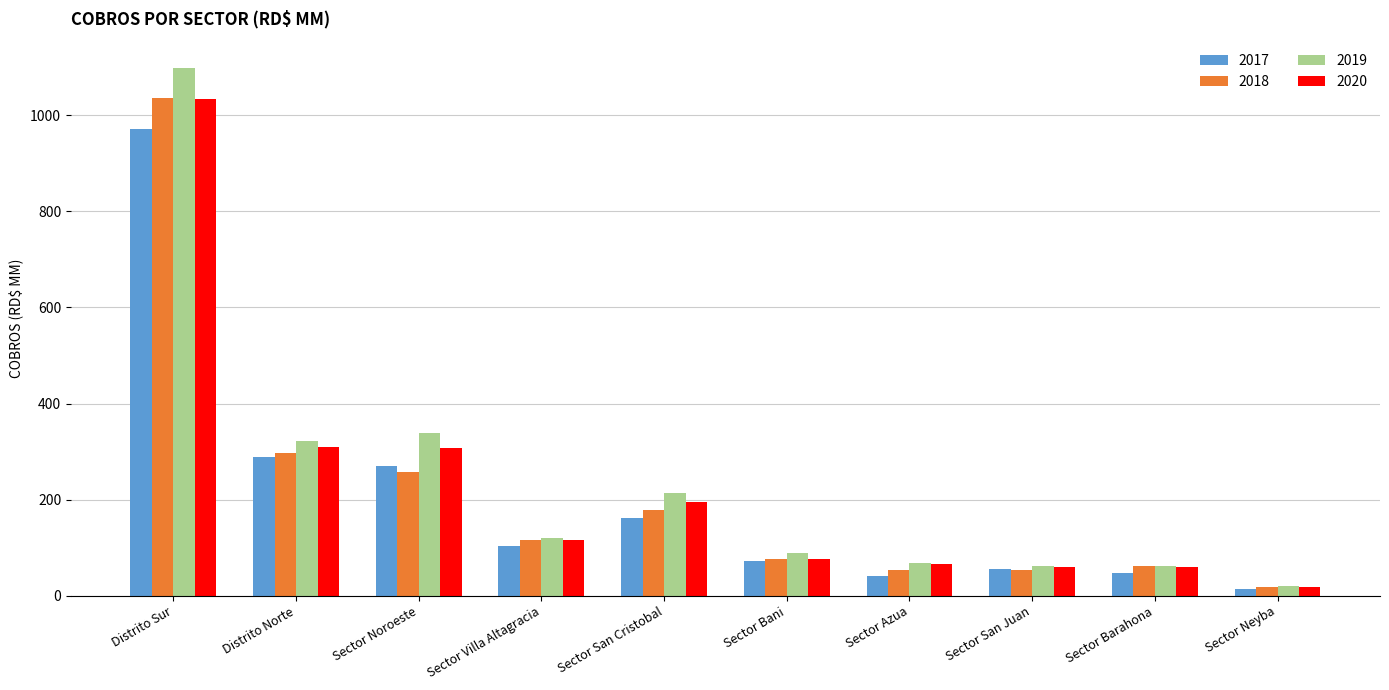

How many groups of bars are there?

10